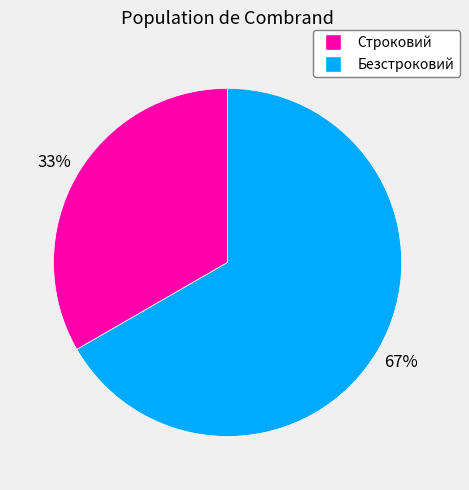

Rank the categories by value from highest to lowest.

Безстроковий, Строковий